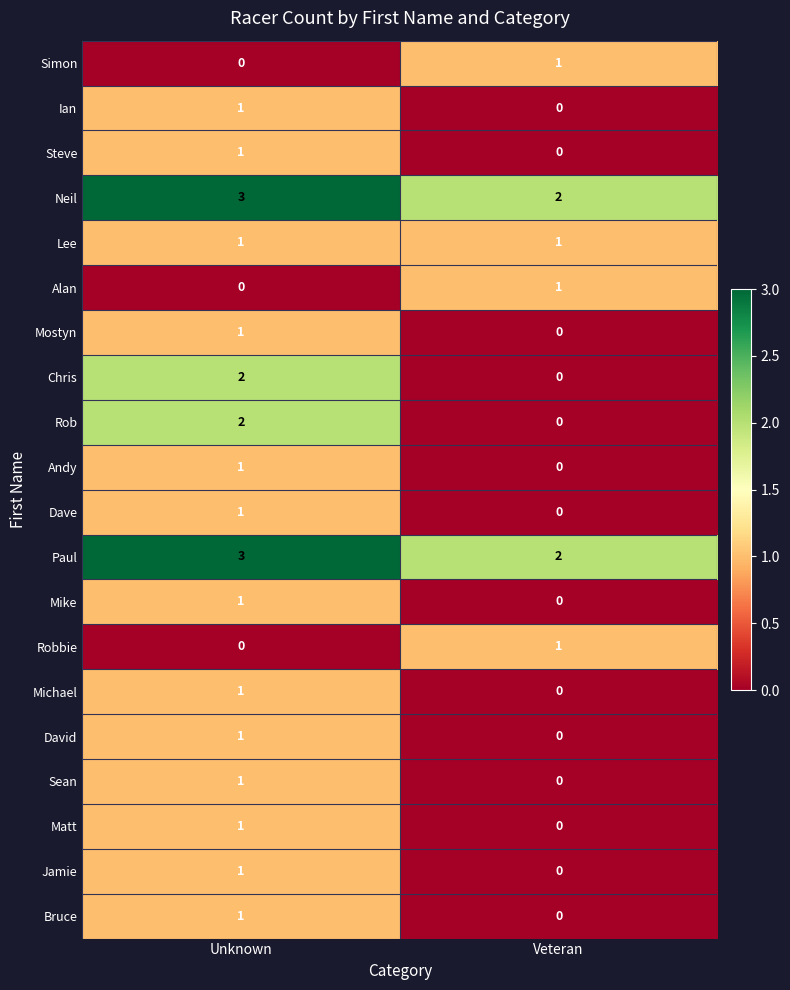

What is the total value across all series at Veteran?

8